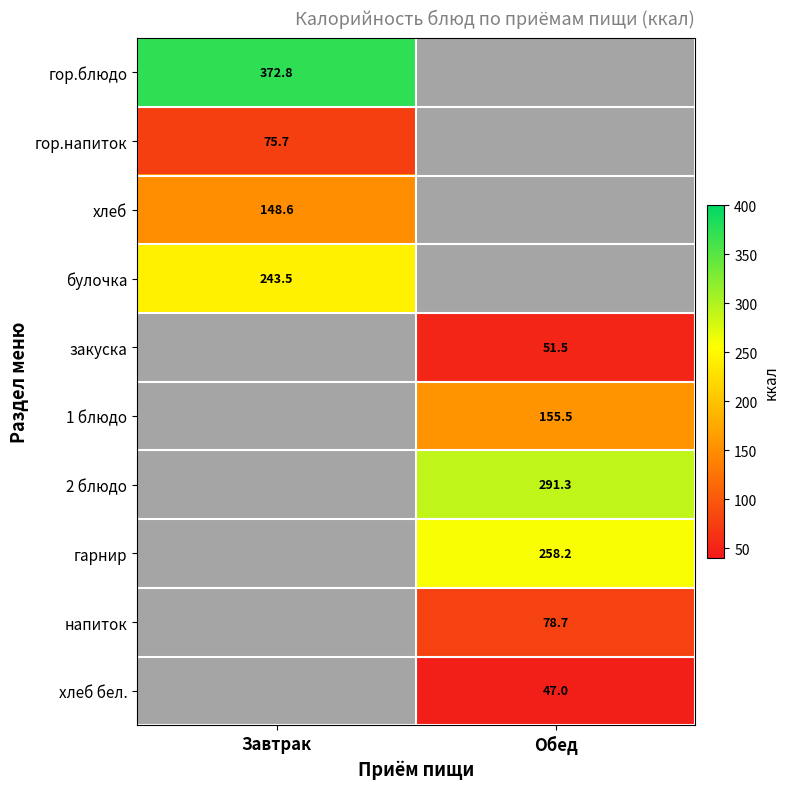

Is it true that напиток equals 113.8 at Обед?

False